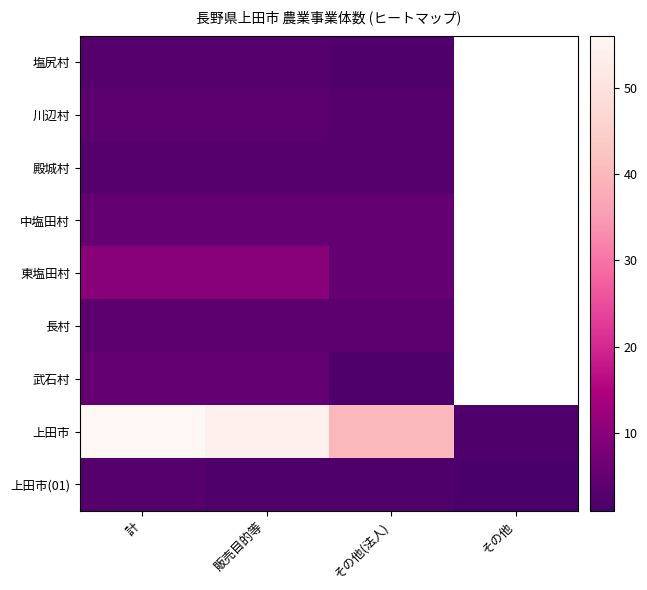

True or false: 東塩田村 has a value of 4.5 at 販売目的等.

False